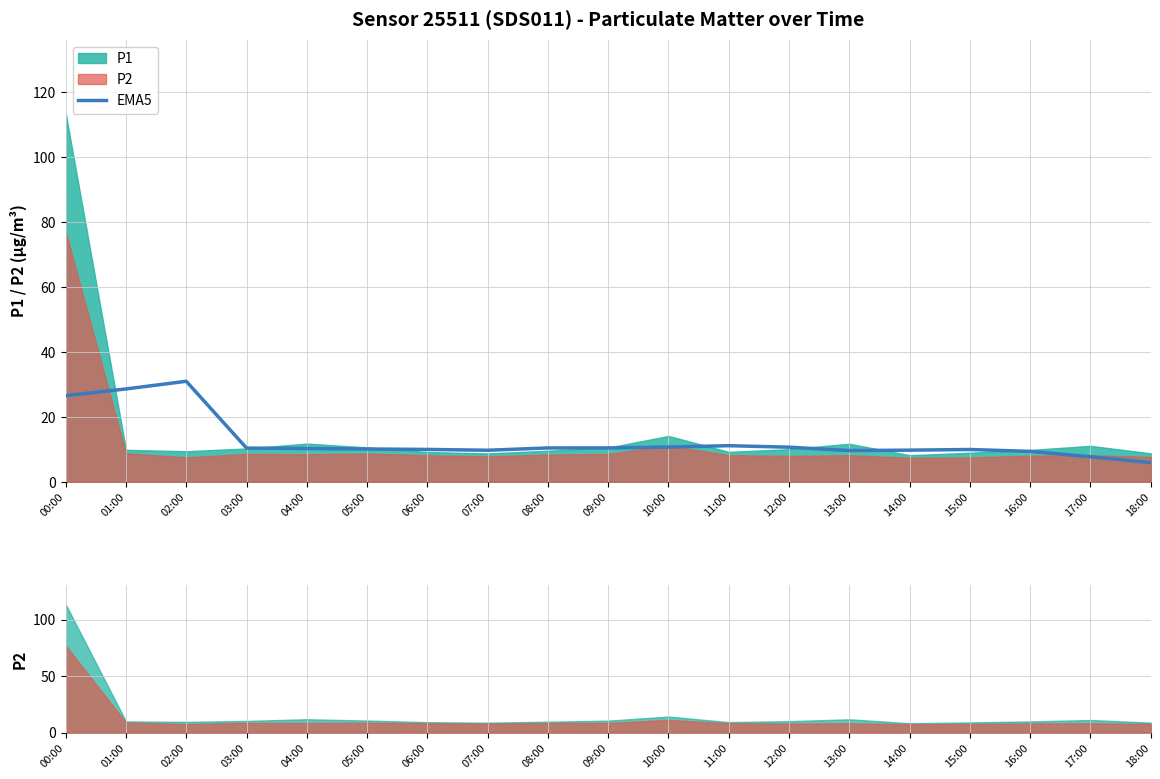

Which label corresponds to the largest value in the chart?

02:00